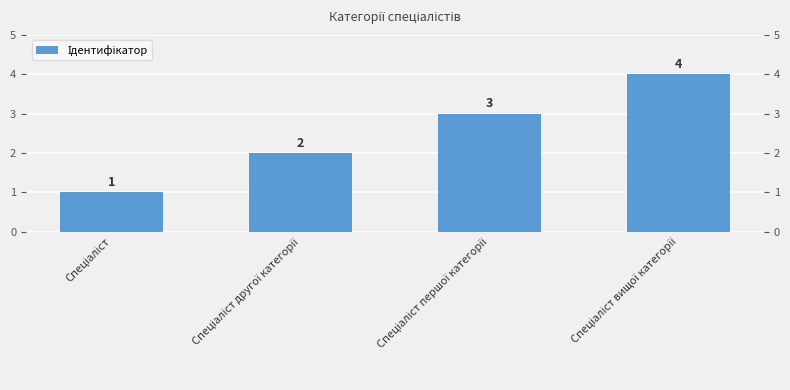

Approximately how many times larger is the value at Спеціаліст compared to Спеціаліст вищої категорії?

0.2